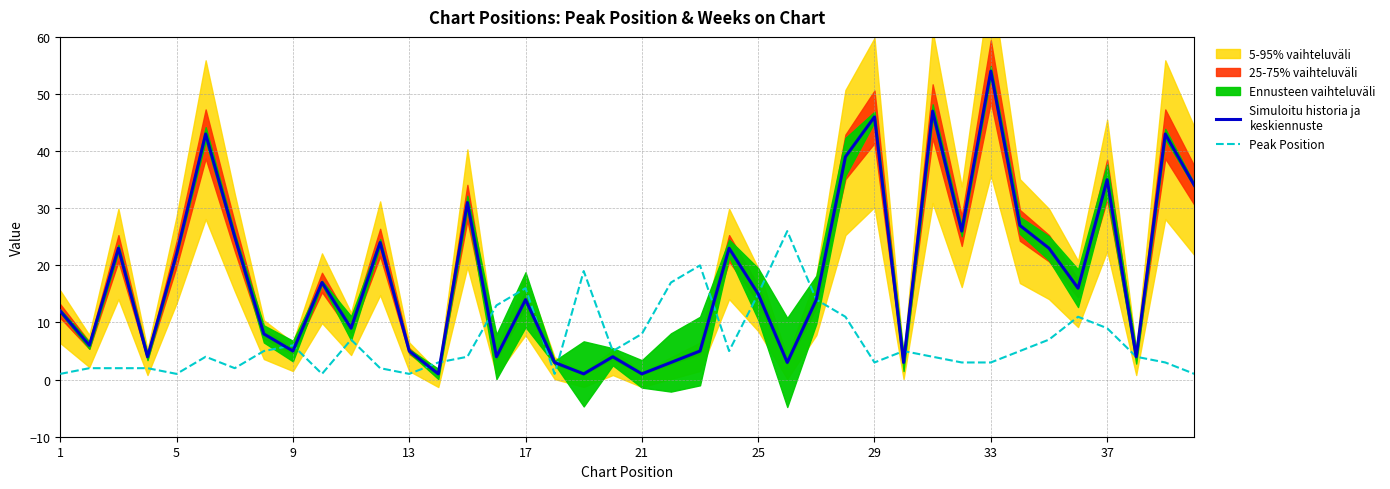

Is this an area chart (filled region under the line)?

No